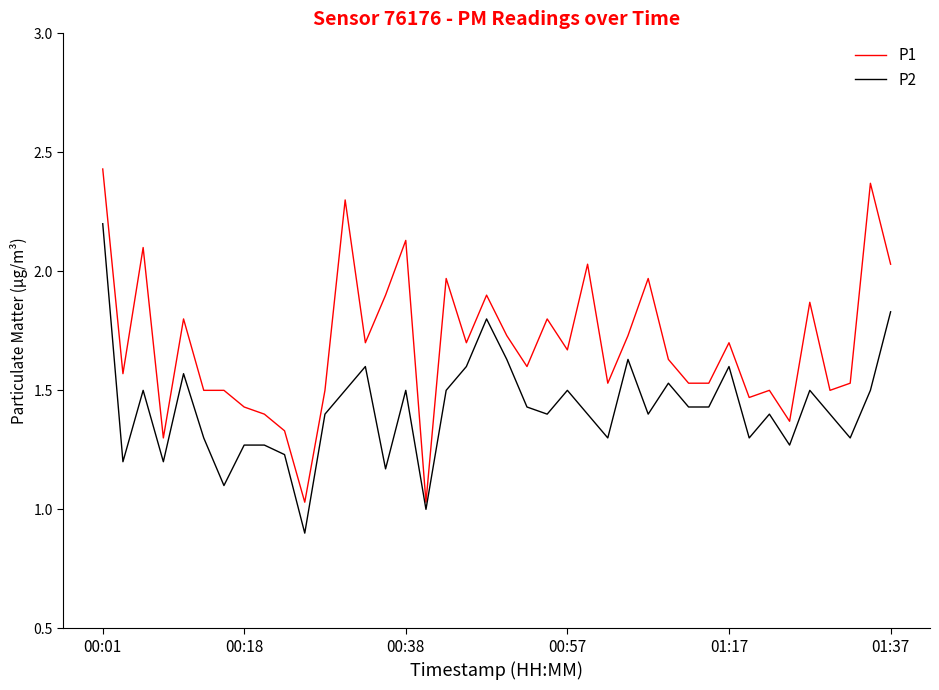

List the series in order of their peak value, lowest first.

P2, P1